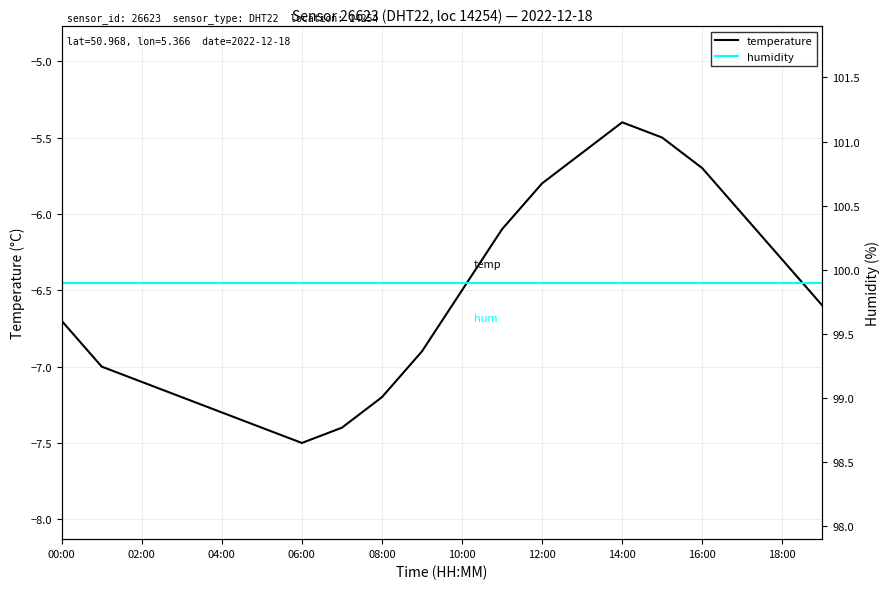

What is the maximum value for temperature?

-5.4